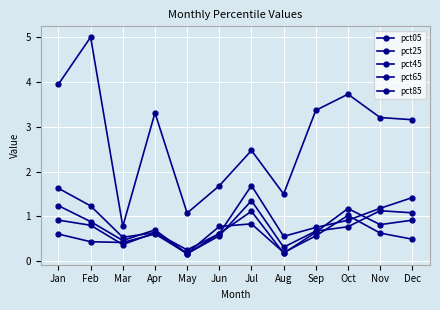

How many lines are shown in the chart?

5